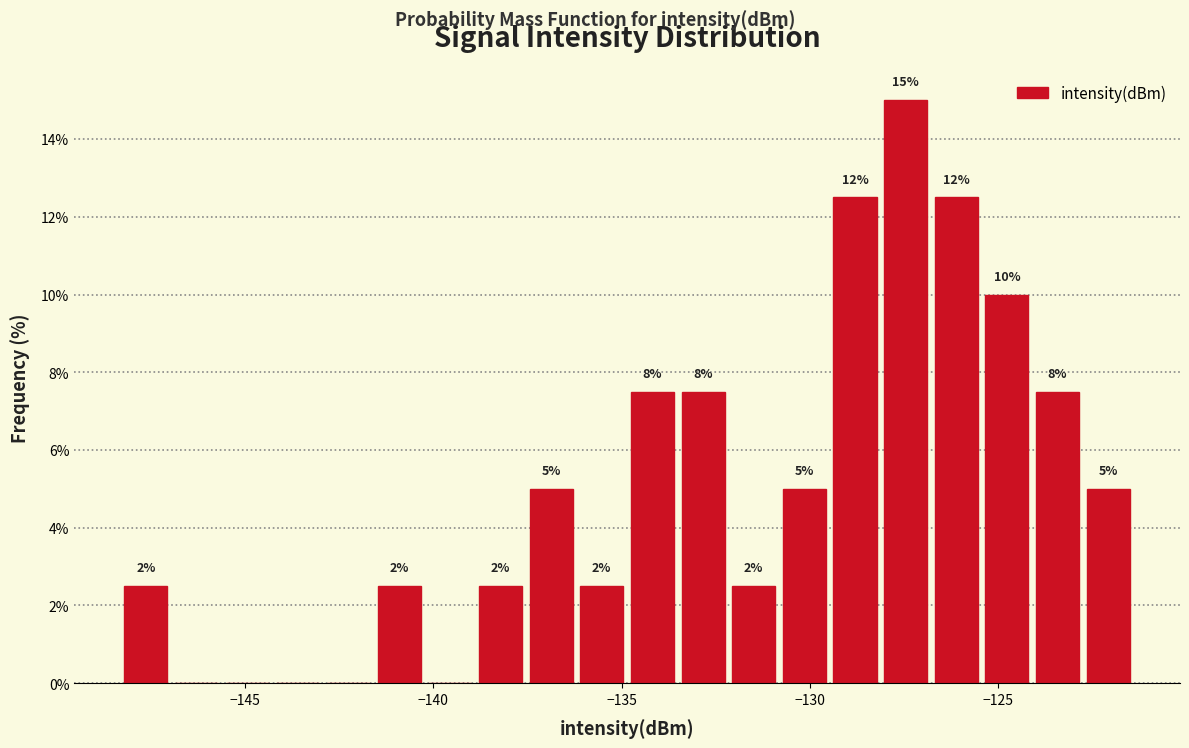

Around what value on the x-axis is the tallest bar? Give the approximate position of its centre, as read against the axis.

-127.5